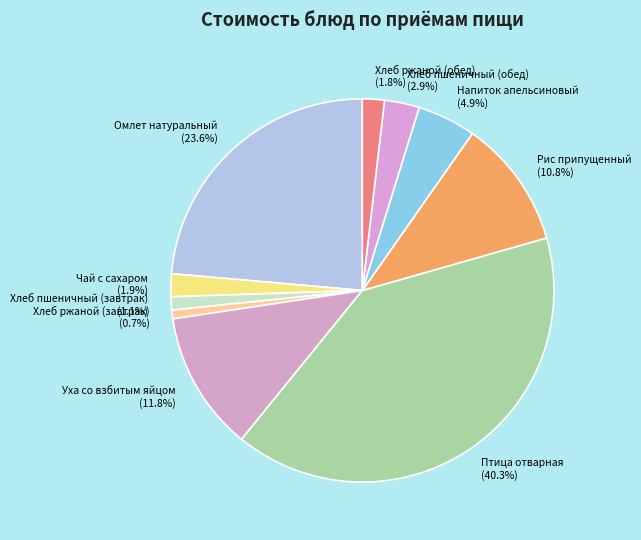

To the nearest percent, what percentage of the pie is Напиток апельсиновый?

5%